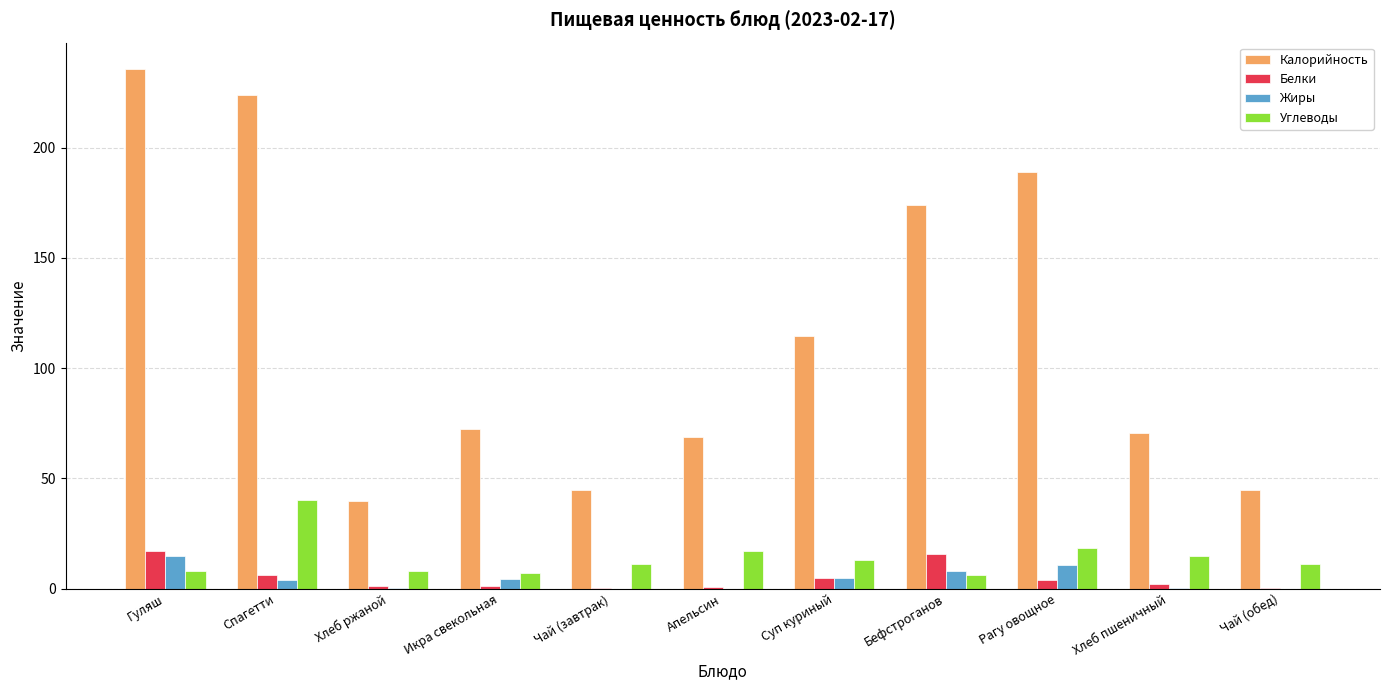

Which series has the largest range (max minus min)?

Калорийность